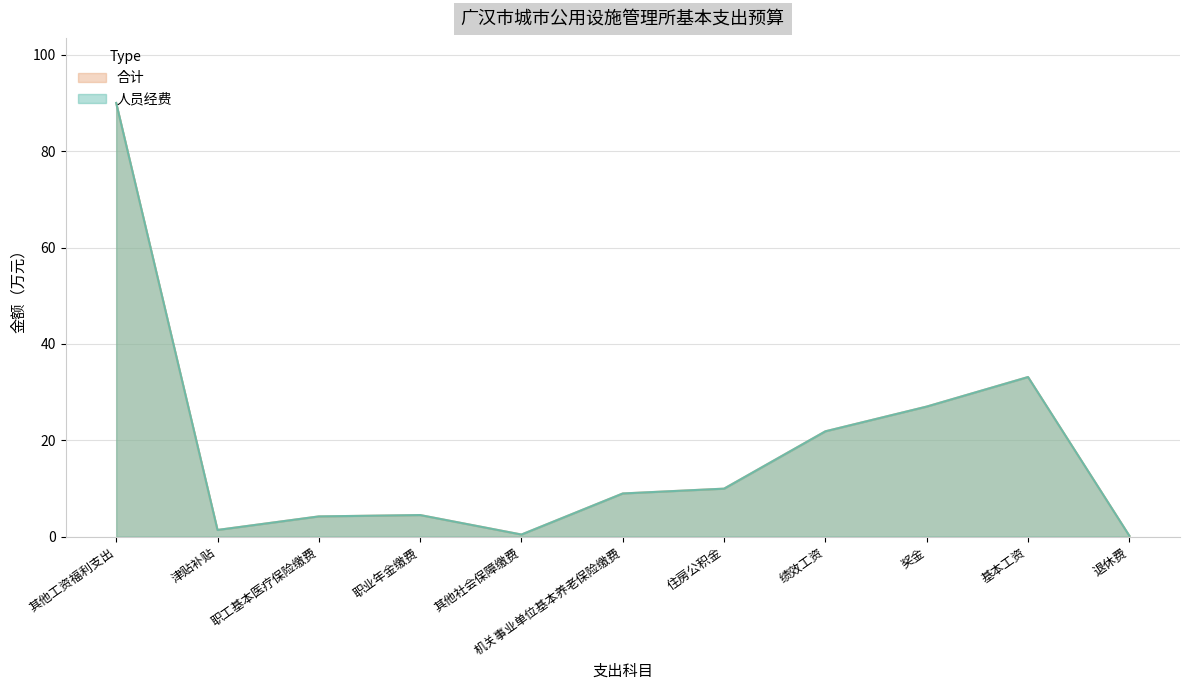

What is the sum of all 合计 values?

201.7